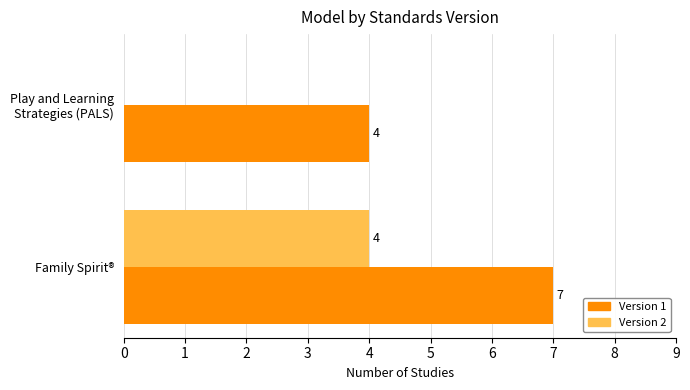

What is the sum of all Version 2 values?

4